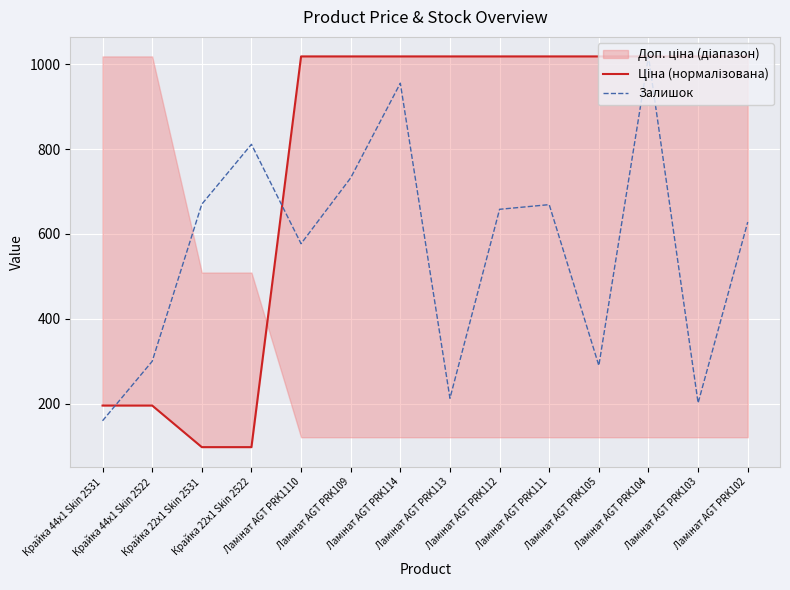

What is the difference between the maximum and minimum values in the Ціна (нормалізована) series?

920.0